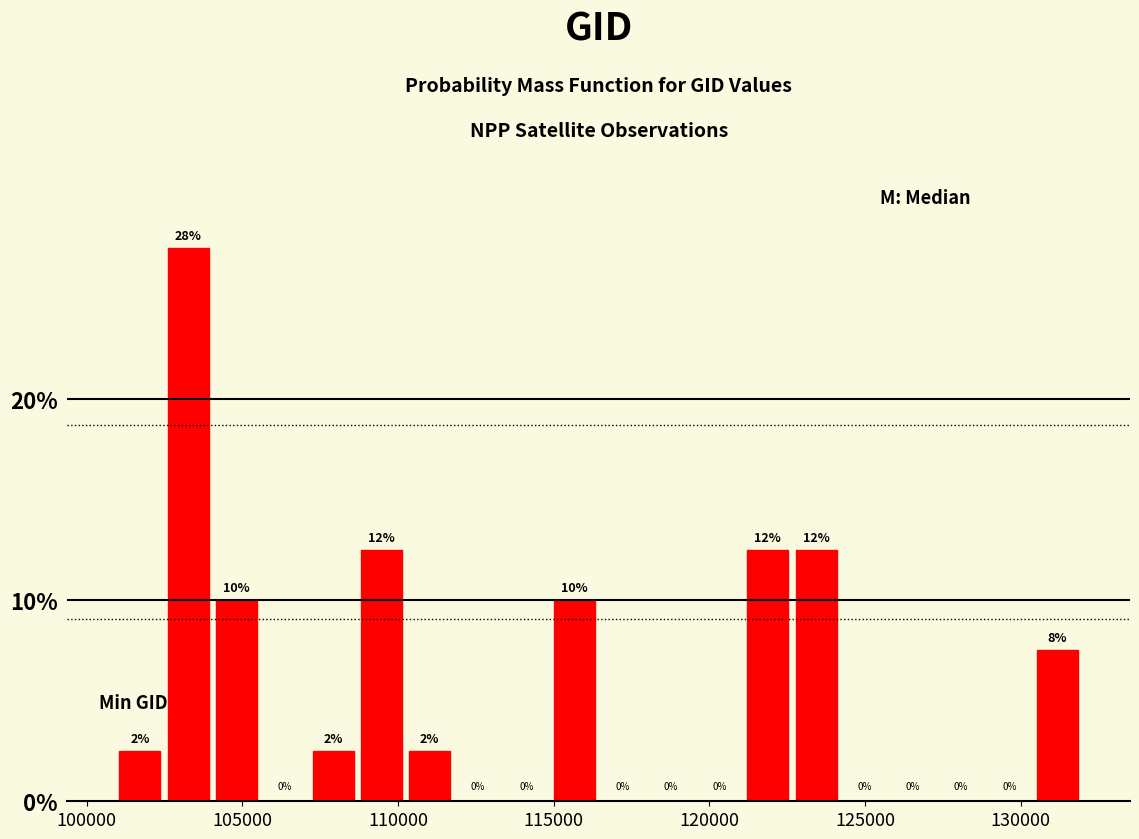

Read against the x-axis, roughly where is the centre of the tallest bar?

103500